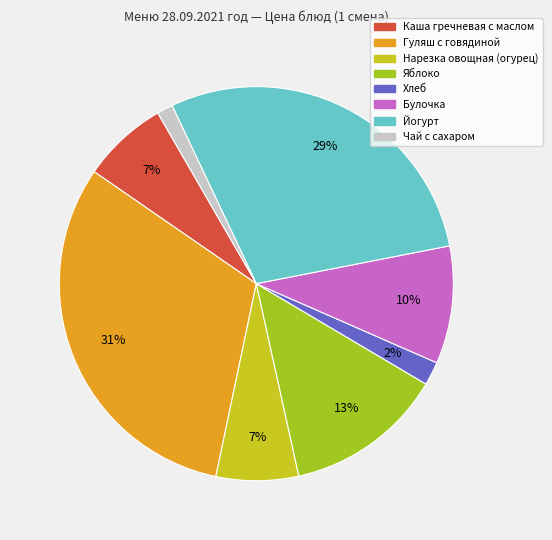

Which category has the biggest portion of the pie?

Гуляш с говядиной